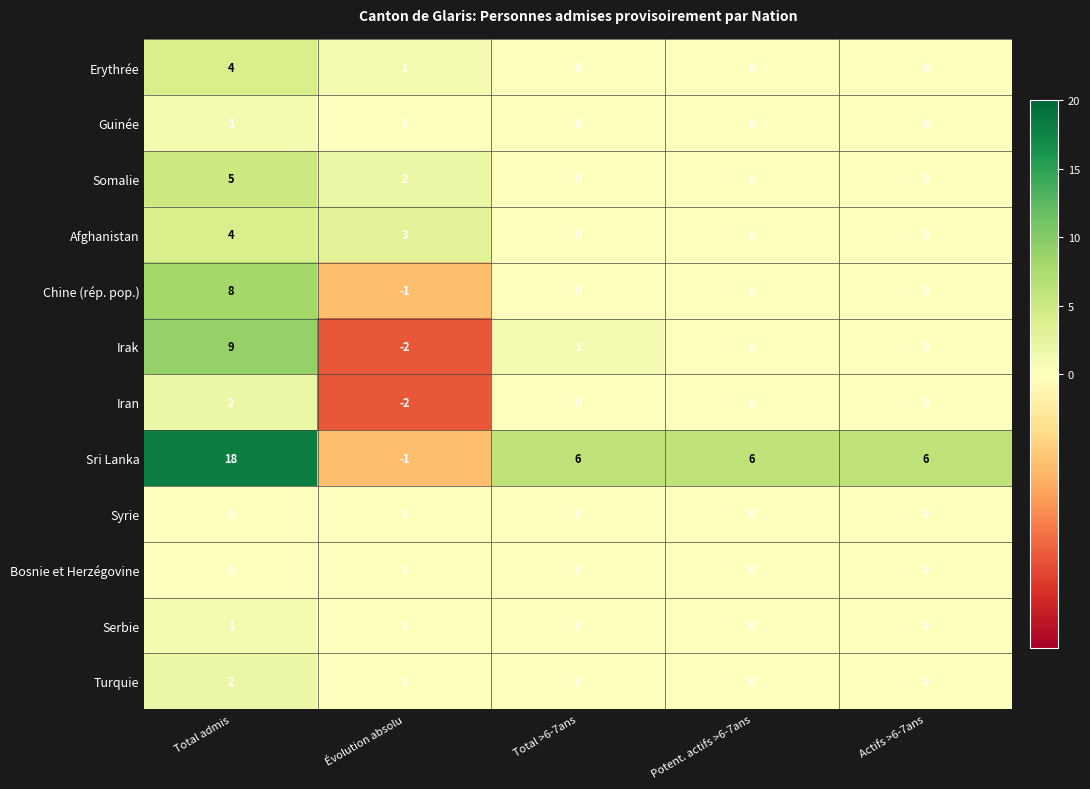

Between Évolution absolu and Potent. actifs >6-7ans, which series saw the biggest shift?

Sri Lanka